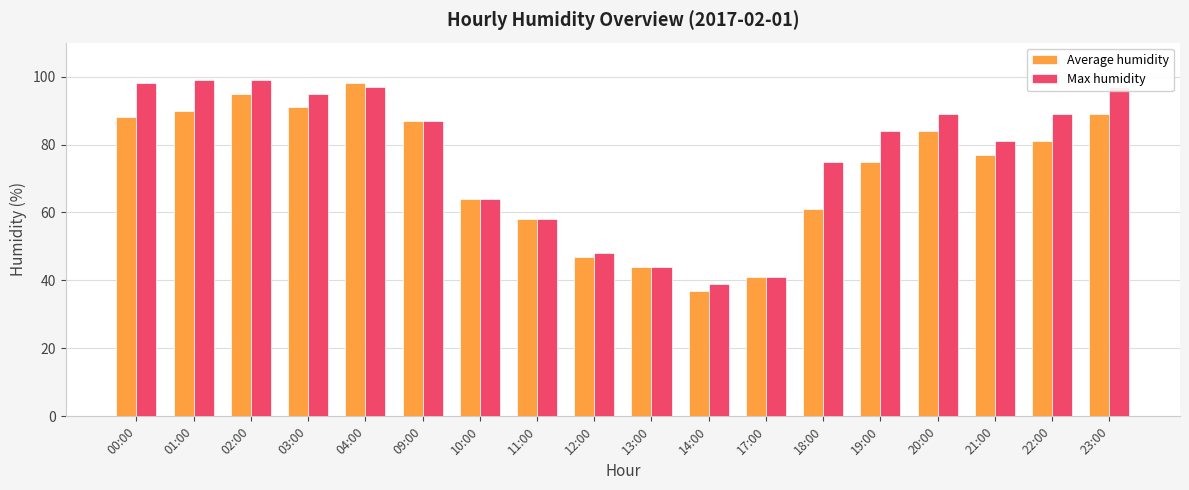

Does the chart contain any negative values?

No